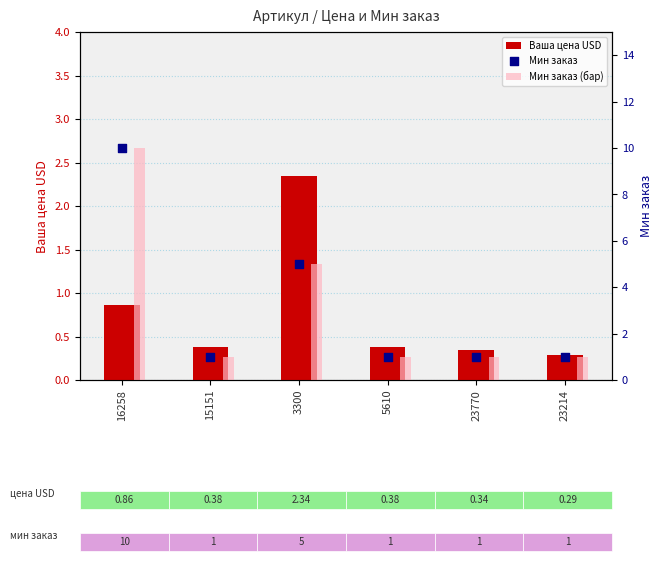

Which series has the largest total across all categories?

Мин заказ (бар)